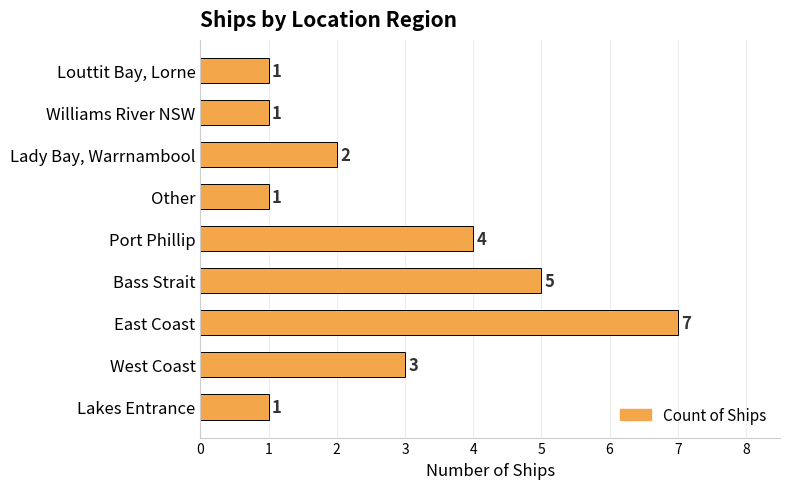

What is the difference between the second highest and second lowest values?

4